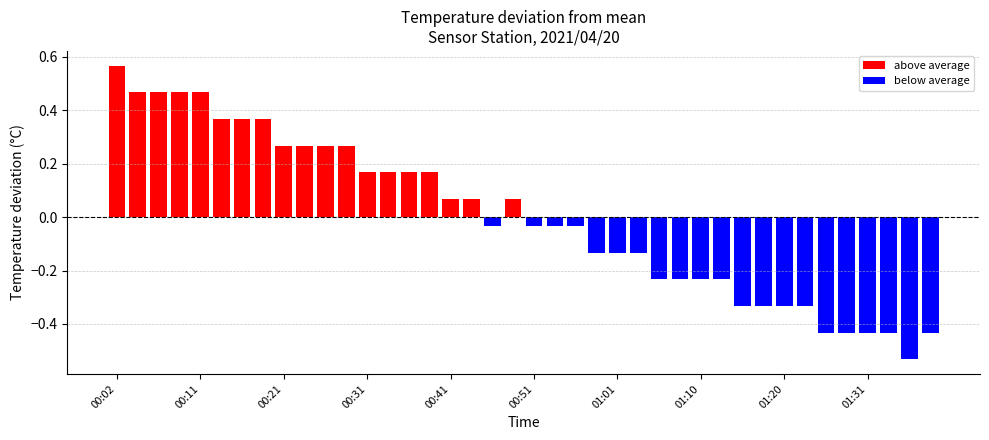

List the labels in order of value, smallest first.

01:36, 01:26, 01:28, 01:31, 01:33, 01:38, 01:15, 01:18, 01:20, 01:23, 01:06, 01:08, 01:10, 01:13, 00:58, 01:01, 01:03, 00:46, 00:51, 00:53, 00:56, 00:41, 00:43, 00:48, 00:31, 00:33, 00:36, 00:38, 00:21, 00:24, 00:26, 00:29, 00:14, 00:16, 00:19, 00:04, 00:06, 00:09, 00:11, 00:02